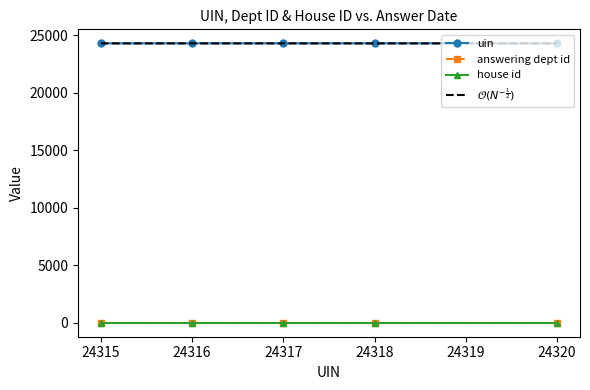

What is the greatest value displayed?

24320